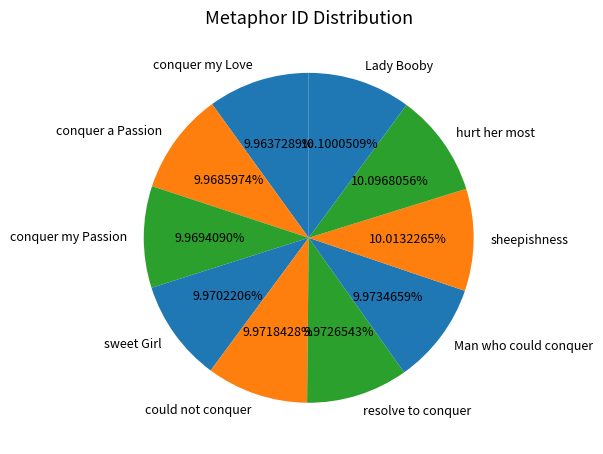

To the nearest percent, what portion does conquer a Passion represent?

10%